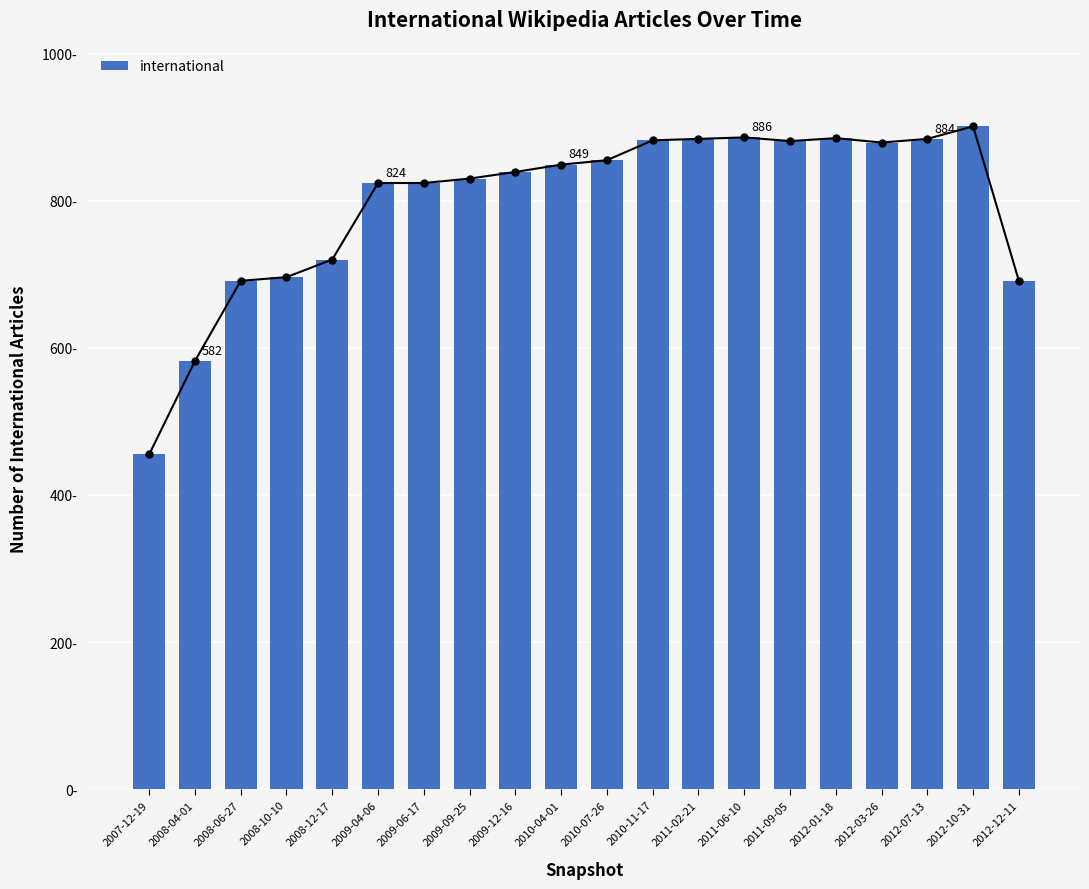

At which label does the data first exceed 849?

2010-07-26